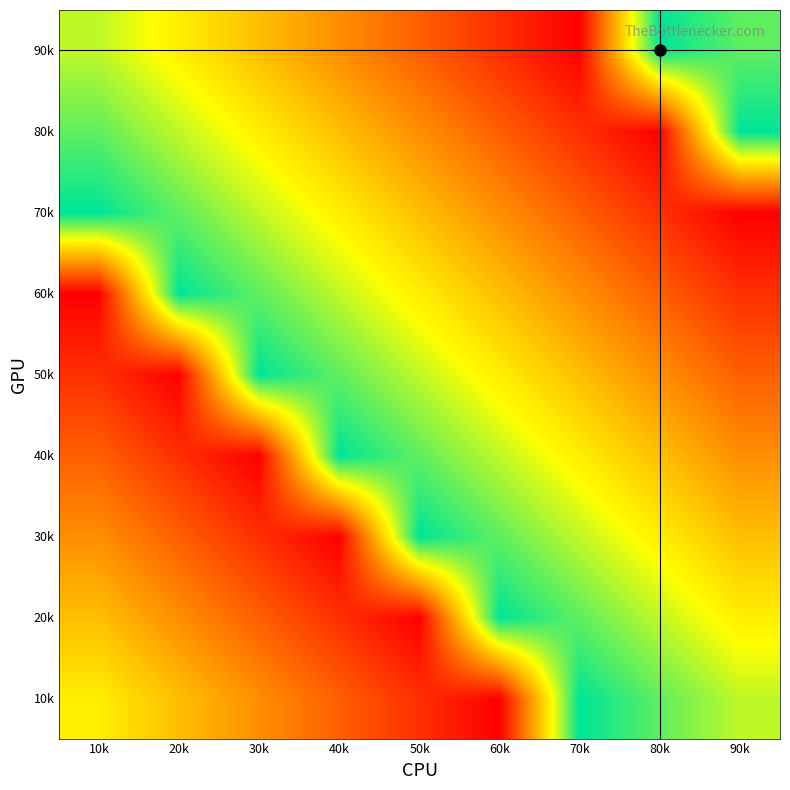

What is the difference between the highest and lowest values at 20k?

8